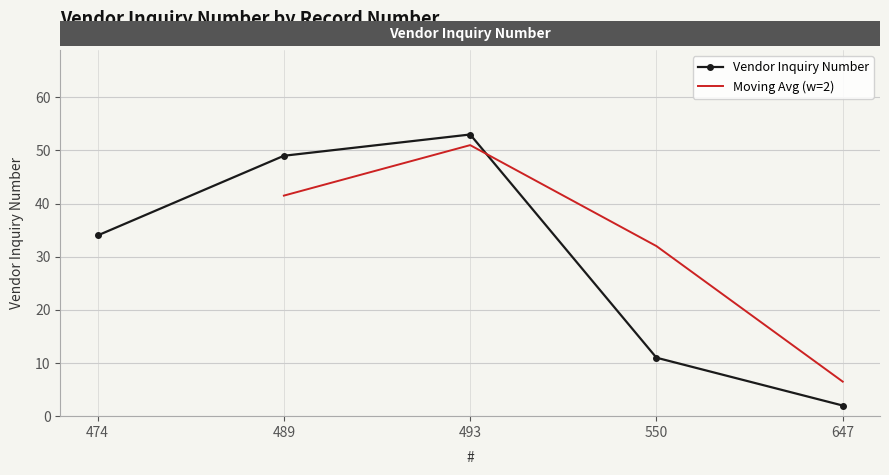

At which category does Vendor Inquiry Number reach its first local peak?

493